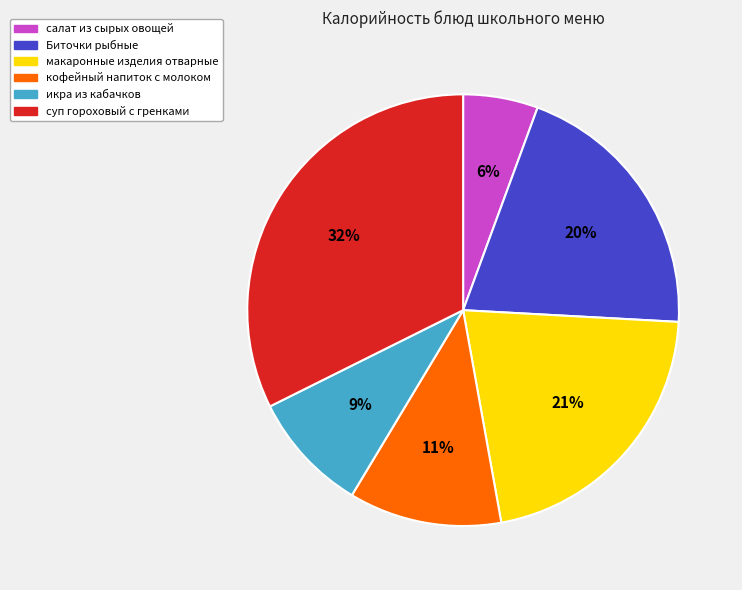

Between салат из сырых овощей and суп гороховый с гренками, which is larger?

суп гороховый с гренками